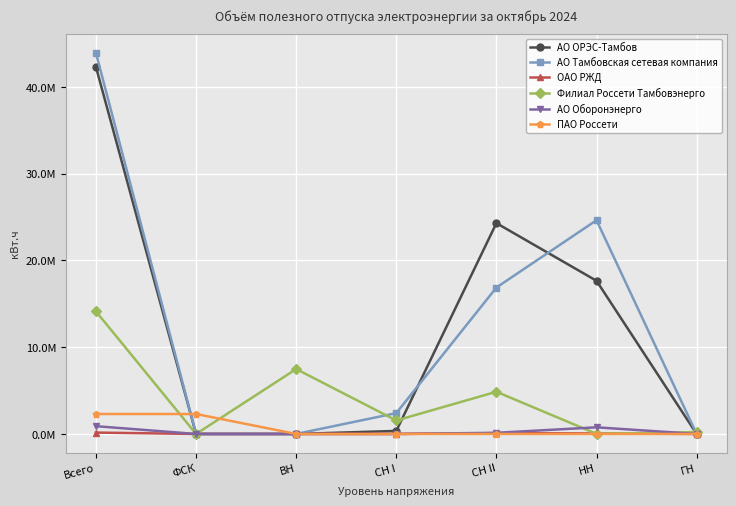

At ВН, list the series in order from smallest to largest.

АО ОРЭС-Тамбов, АО Тамбовская сетевая компания, ОАО РЖД, АО Оборонэнерго, ПАО Россети, Филиал Россети Тамбовэнерго